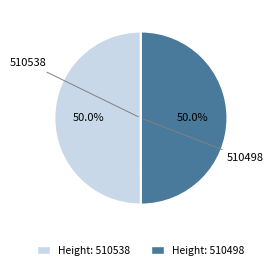

Rank the categories by value from highest to lowest.

510538, 510498